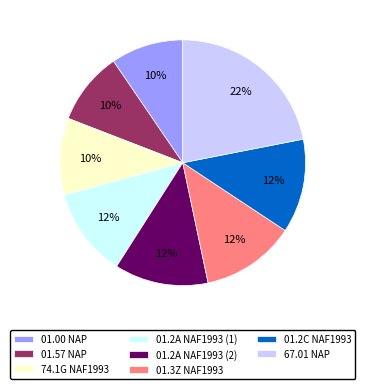

To the nearest percent, what is the difference between the largest and smallest slice percentages?

12%